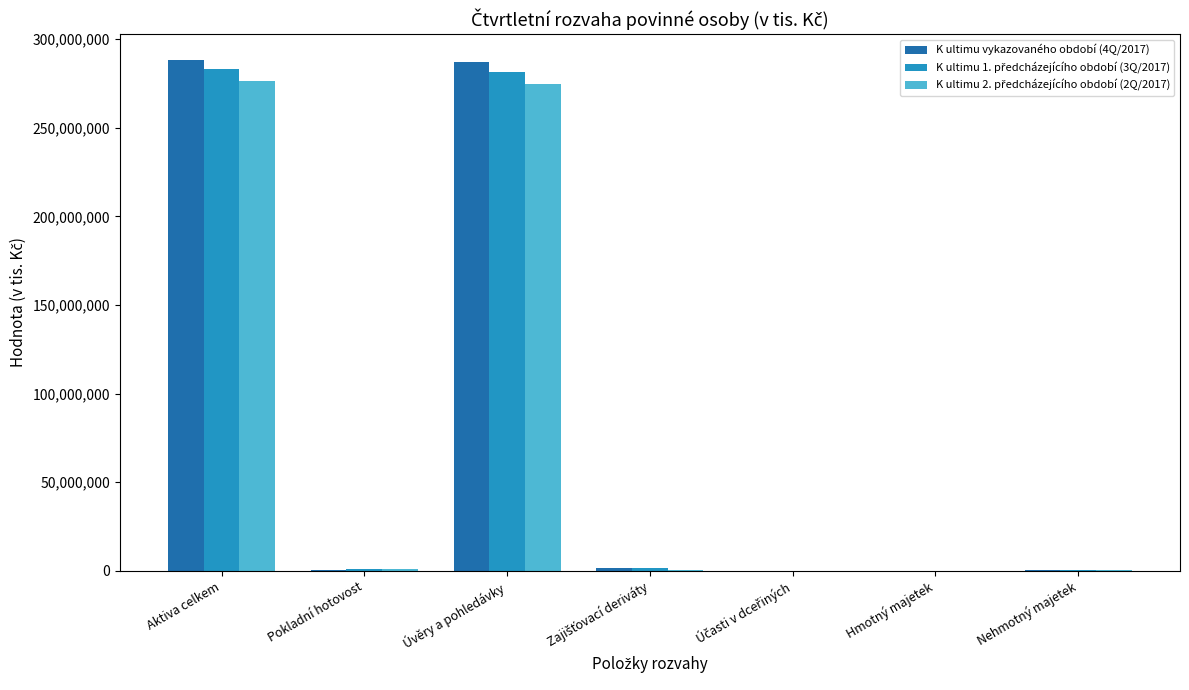

True or false: K ultimu vykazovaného období (4Q/2017) has a value of 288313545 at Aktiva celkem.

True